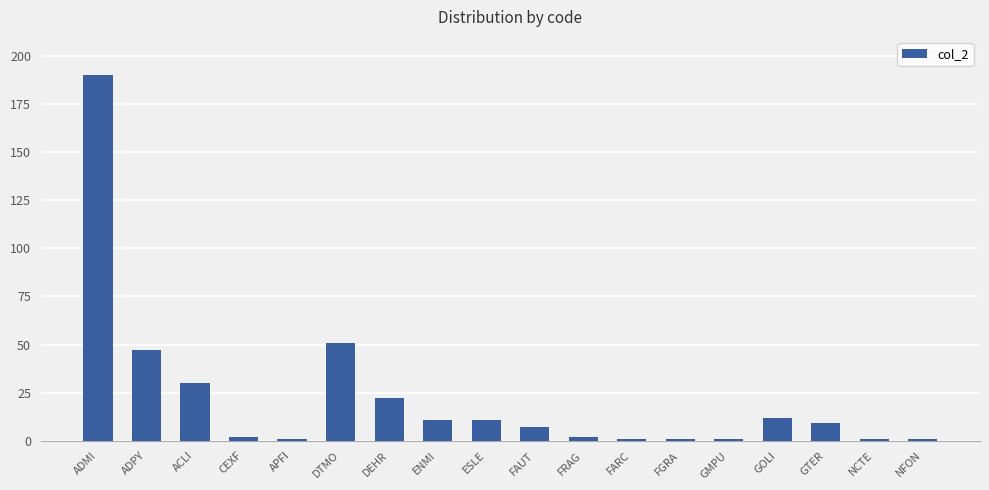

How many categories are shown in the chart?

18